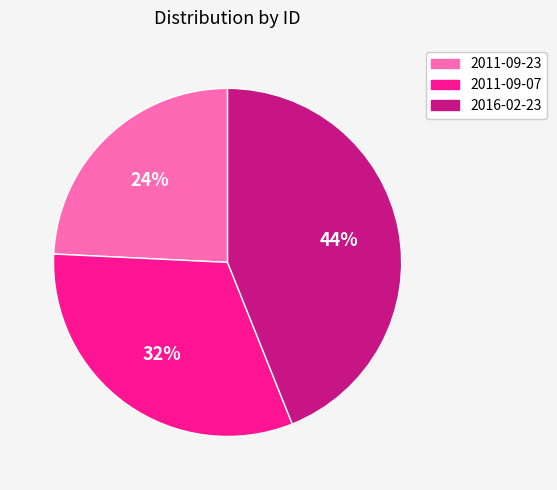

Which category has the smallest portion of the pie?

2011-09-23